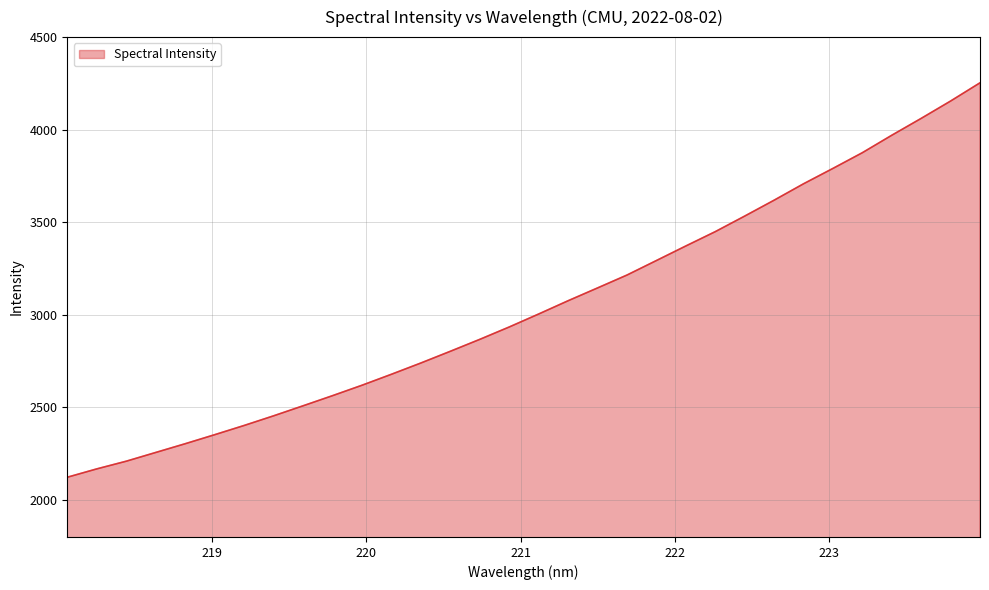

What is the minimum value shown in the chart?

2122.7